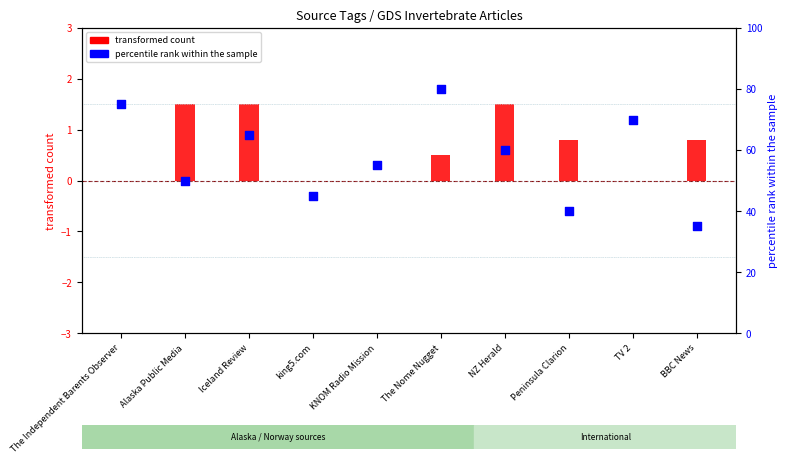

What is the ratio of the value at The Nome Nugget to the value at Alaska Public Media?

1.6